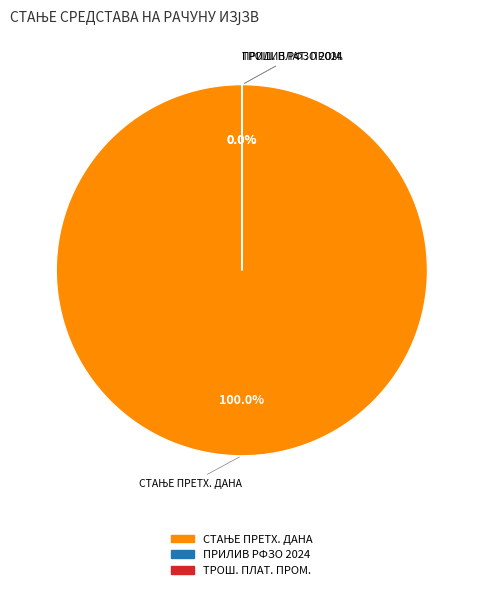

True or false: ПРИЛИВ РФЗО ПО УГОВОРУ ЗА 2024. accounts for 14% of the total.

False